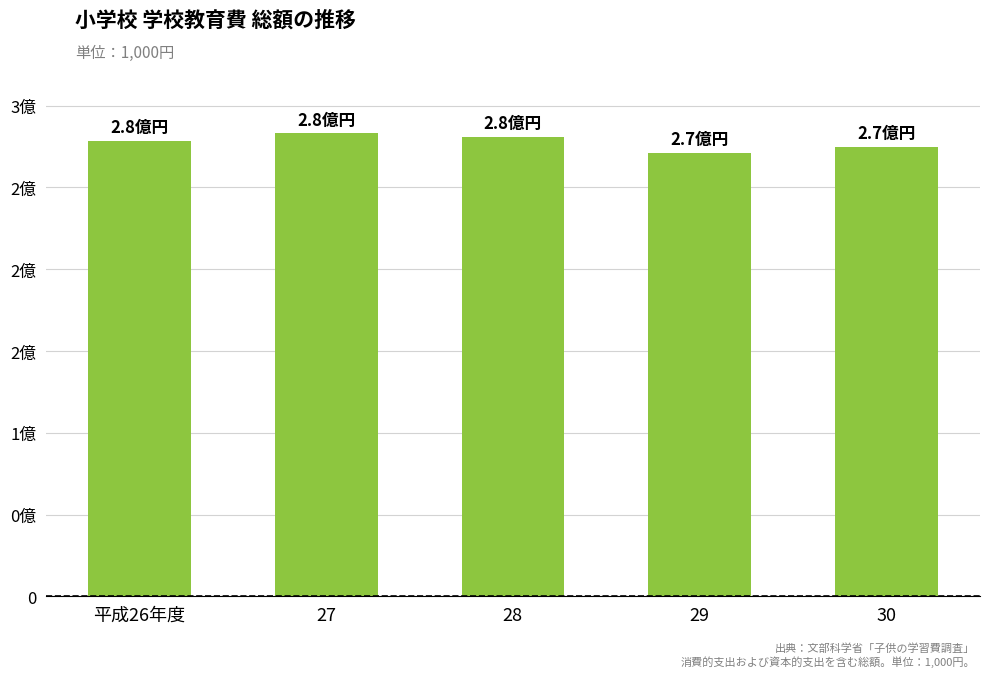

Does the chart contain stacked bars?

No